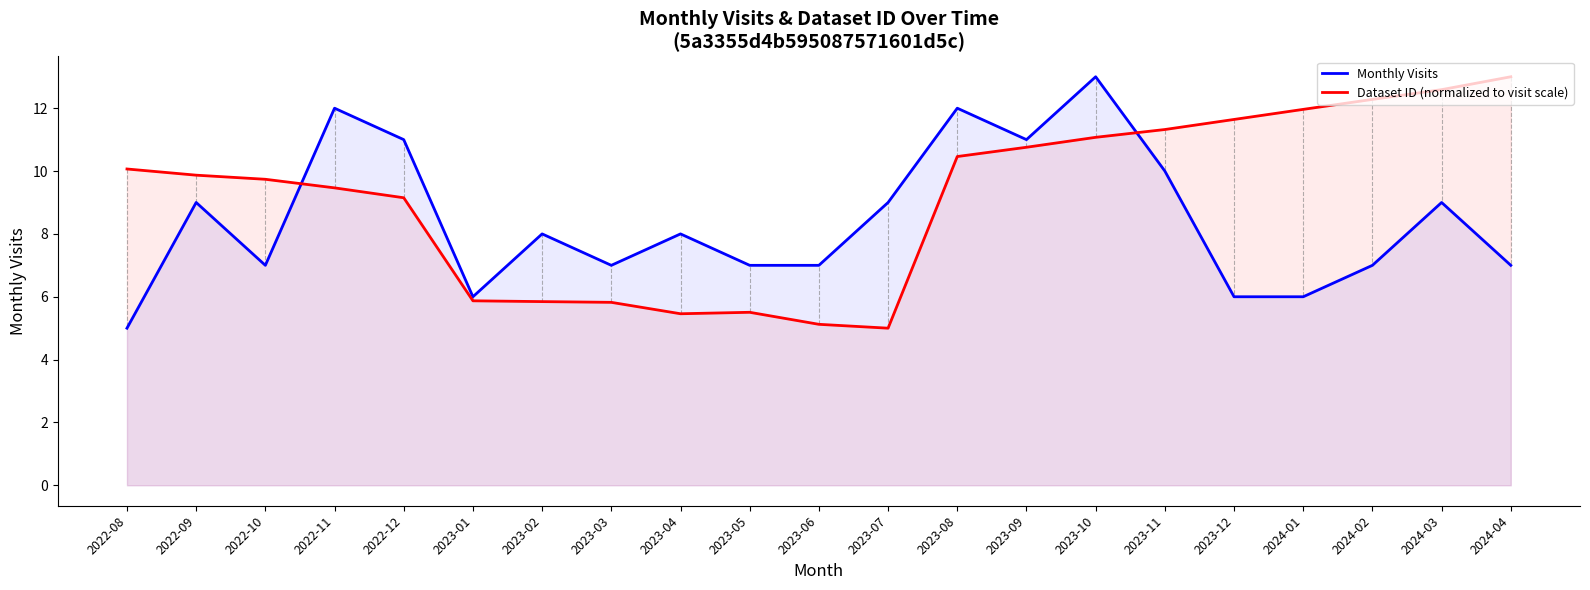

What value does the Dataset ID (normalized to visit scale) series have at 2023-01?

5.9